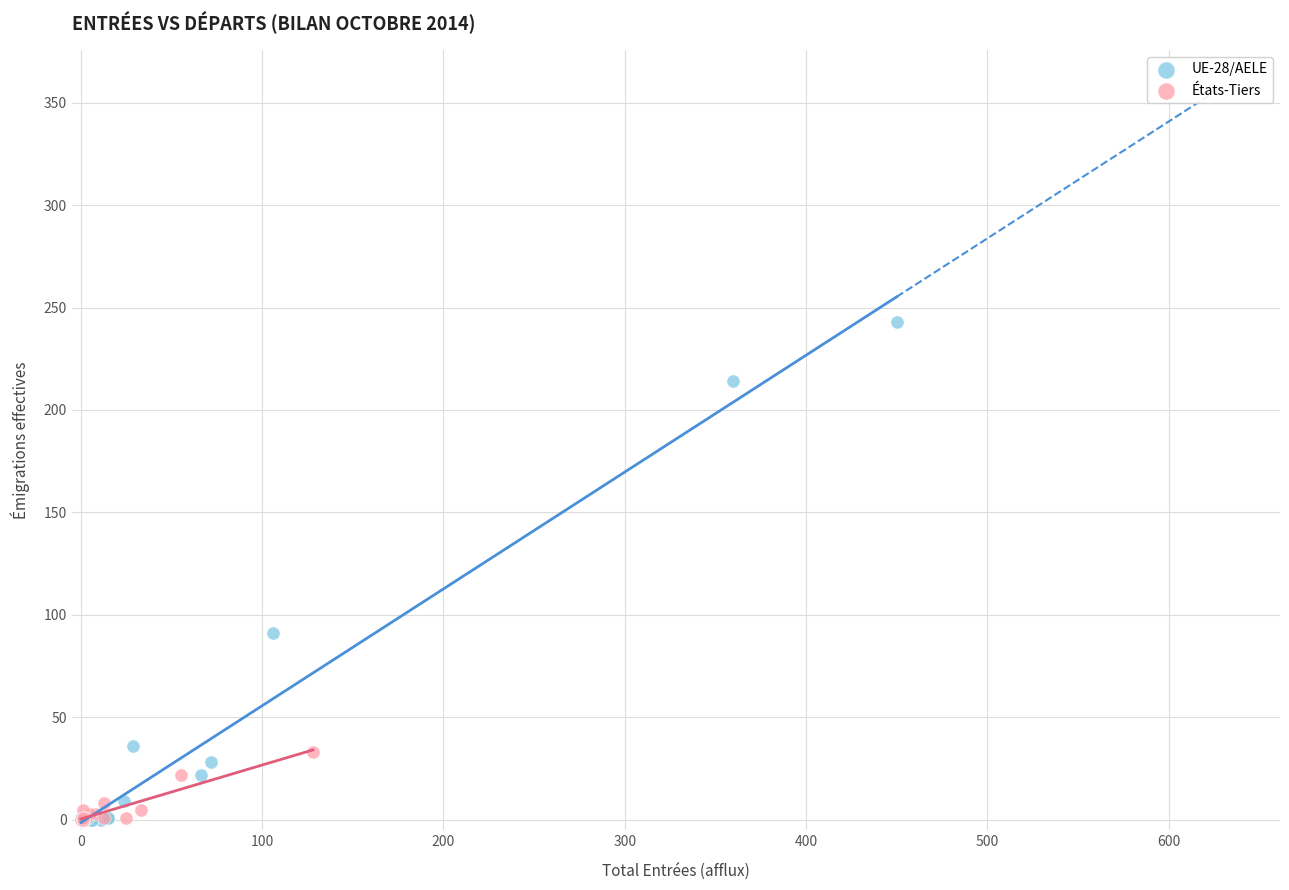

Which series has the largest Y range (max minus min)?

UE-28/AELE